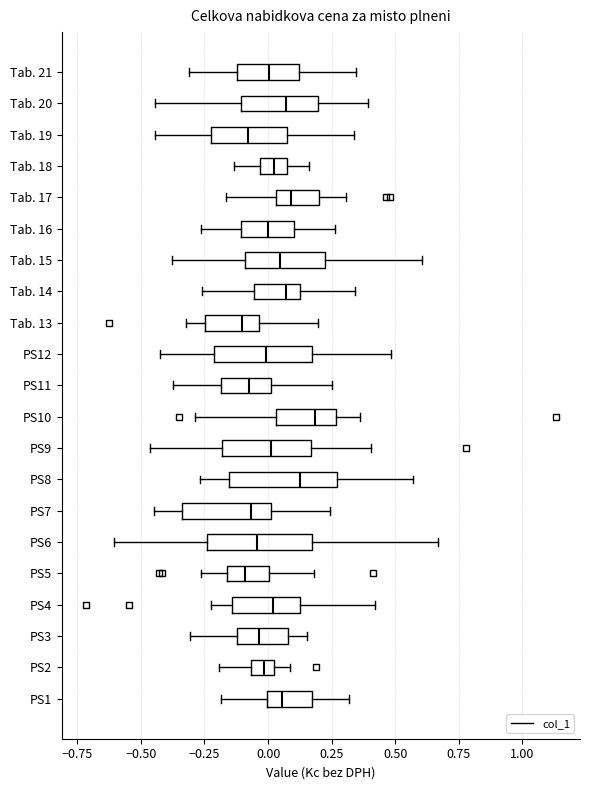

Reading bottom to top, transcribe this box plot: for each box, give where its median line is, the range the box spans, and where its two whiskers end, as read against the x-axis. The values are not printed on the chart, so give them approximately, as read against the axis.

PS1: median 0.05, box 0.00 to 0.15, whiskers -0.20 to 0.30
PS2: median 0.00 (inside the box), box -0.05 to 0.00, whiskers -0.20 to 0.10
PS3: median -0.05, box -0.10 to 0.10, whiskers -0.30 to 0.15
PS4: median 0.00, box -0.15 to 0.10, whiskers -0.25 to 0.40
PS5: median -0.10, box -0.15 to 0.00, whiskers -0.25 to 0.20
PS6: median -0.05, box -0.25 to 0.15, whiskers -0.60 to 0.65
PS7: median -0.05, box -0.35 to 0.00, whiskers -0.45 to 0.25
PS8: median 0.15, box -0.15 to 0.25, whiskers -0.25 to 0.55
PS9: median 0.00, box -0.20 to 0.15, whiskers -0.45 to 0.40
PS10: median 0.20, box 0.05 to 0.25, whiskers -0.30 to 0.35
PS11: median -0.05, box -0.20 to 0.00, whiskers -0.35 to 0.25
PS12: median 0.00, box -0.20 to 0.15, whiskers -0.40 to 0.50
Tab. 13: median -0.10, box -0.25 to -0.05, whiskers -0.30 to 0.20
Tab. 14: median 0.05, box -0.05 to 0.15, whiskers -0.25 to 0.35
Tab. 15: median 0.05, box -0.10 to 0.25, whiskers -0.40 to 0.60
Tab. 16: median 0.00, box -0.10 to 0.10, whiskers -0.25 to 0.25
Tab. 17: median 0.10, box 0.05 to 0.20, whiskers -0.15 to 0.30
Tab. 18: median 0.00, box -0.05 to 0.10, whiskers -0.15 to 0.15
Tab. 19: median -0.10, box -0.25 to 0.10, whiskers -0.45 to 0.35
Tab. 20: median 0.05, box -0.10 to 0.20, whiskers -0.45 to 0.40
Tab. 21: median 0.00, box -0.10 to 0.10, whiskers -0.30 to 0.35